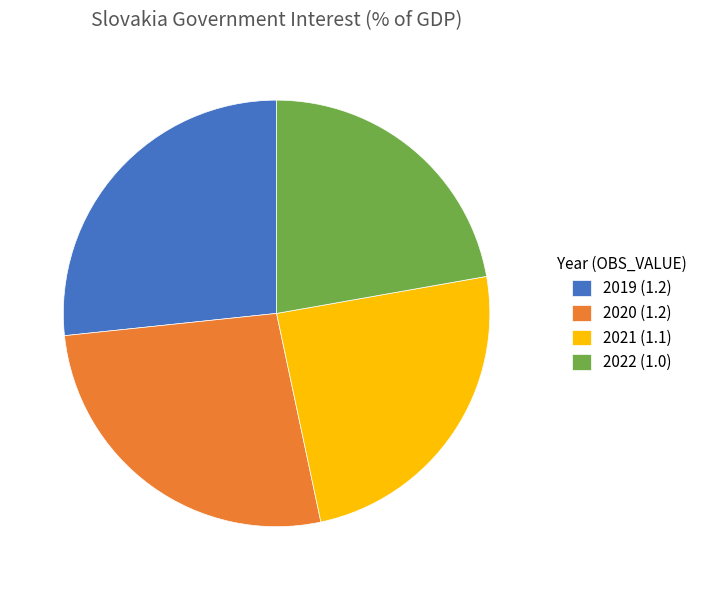

Count the number of slices in the pie.

4